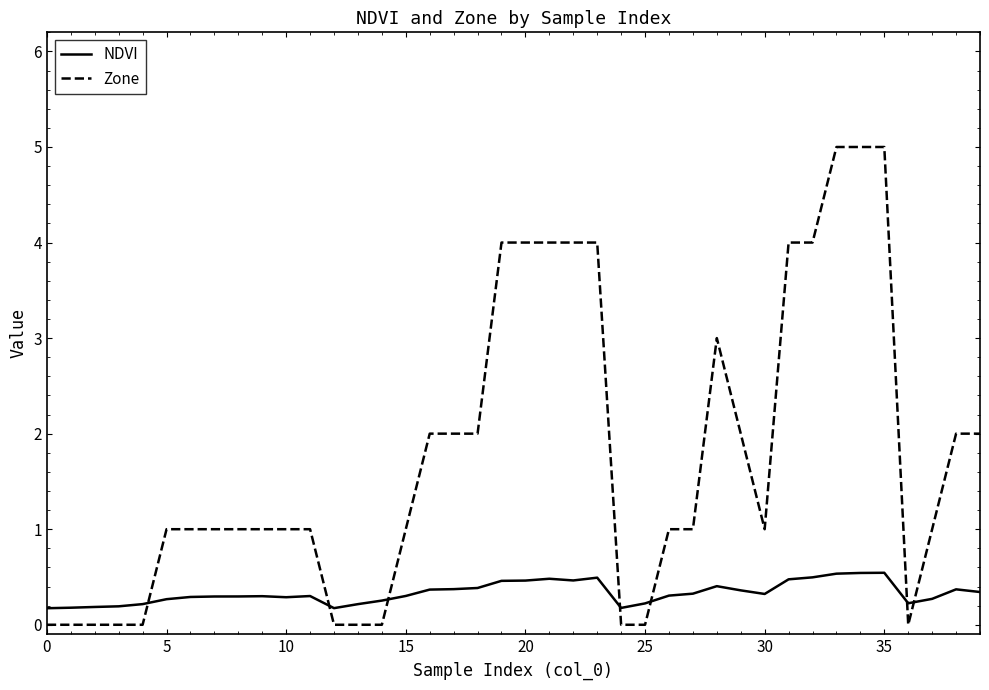

How many NDVI values are between 0 and 1?

40